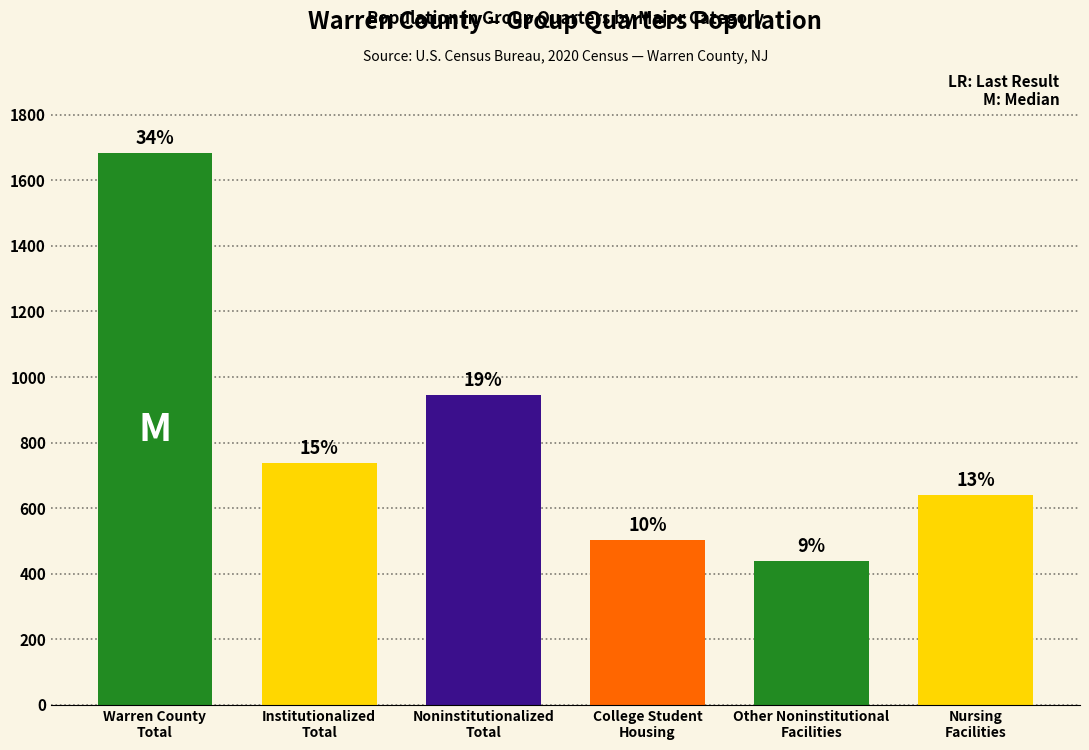

Rank the categories by value from highest to lowest.

Warren County
Total, Noninstitutionalized
Total, Institutionalized
Total, Nursing
Facilities, College Student
Housing, Other Noninstitutional
Facilities